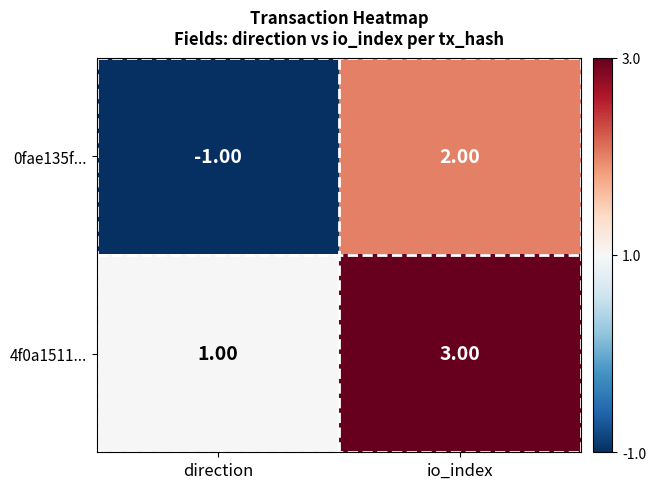

List the series in order of their peak value, highest first.

4f0a1511..., 0fae135f...